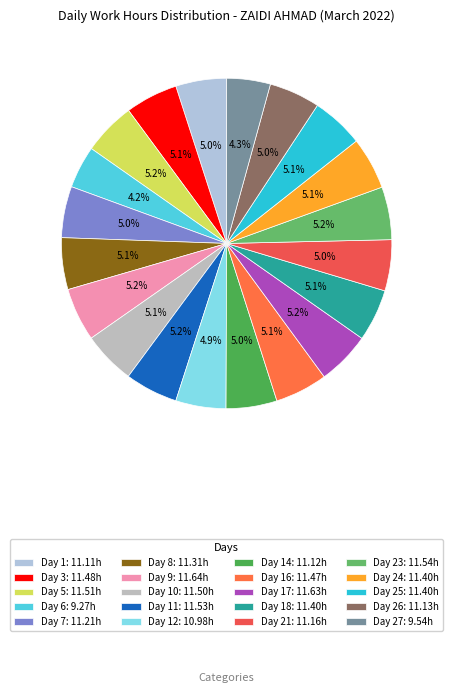

How many slices are in this pie chart?

20